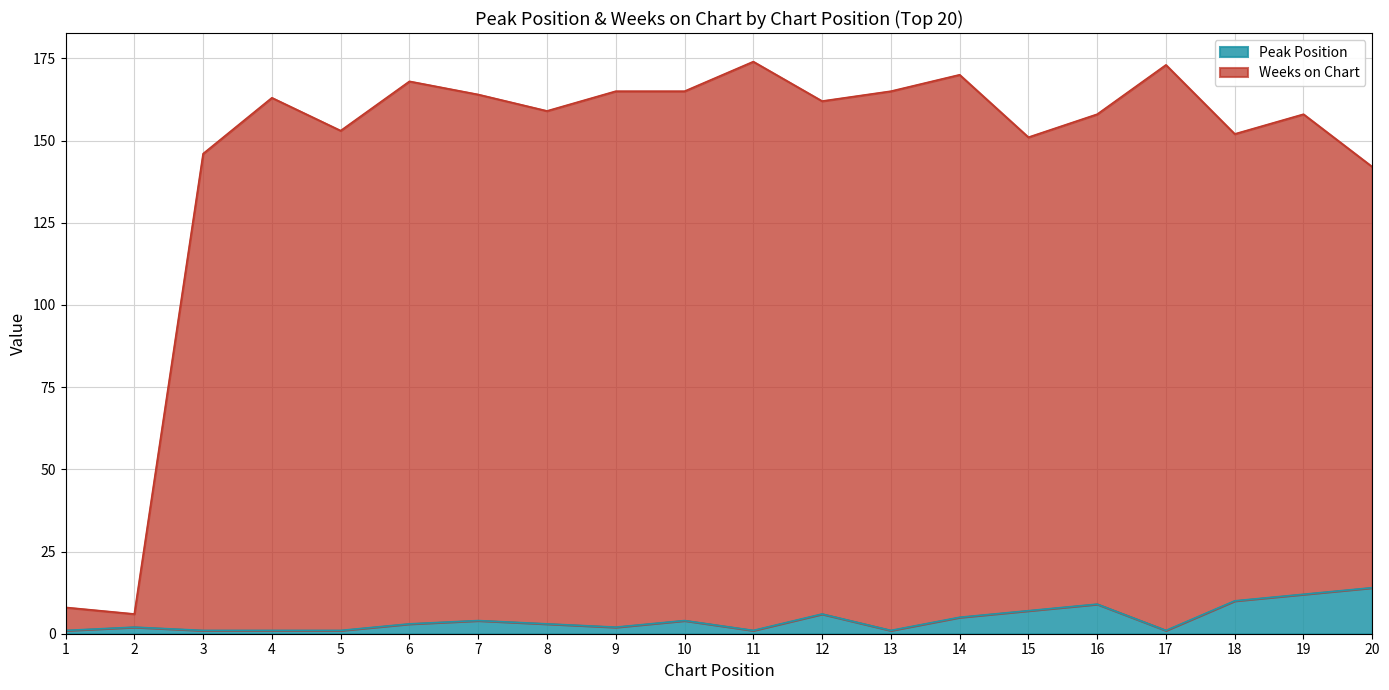

At how many categories does at least one series exceed 152?

14